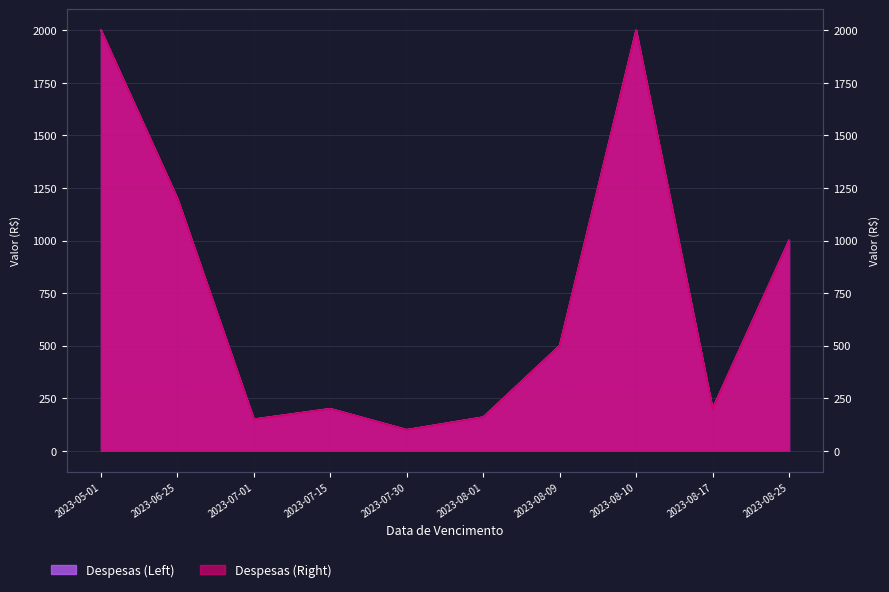

What is the value of the Despesas (Left) point at the 2nd from the left?

1200